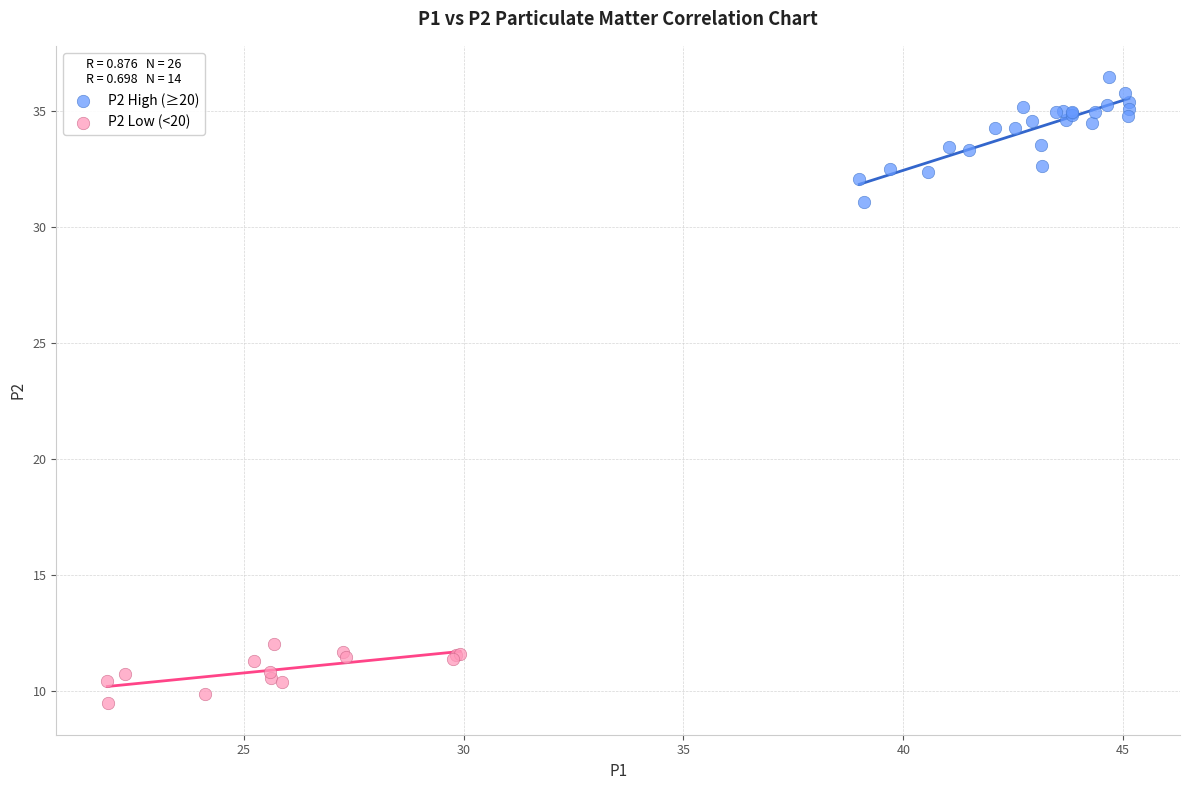

Which series has the largest Y range (max minus min)?

P2 High (≥20)